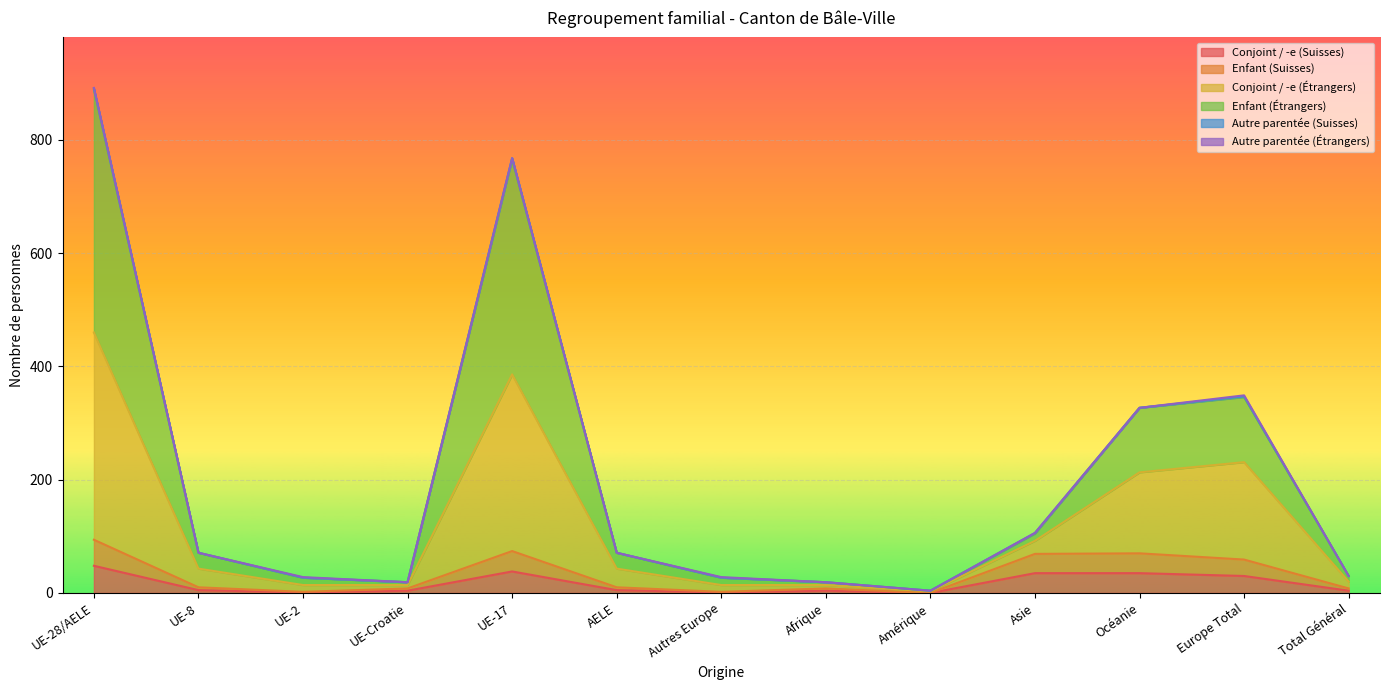

List the labels in order of Conjoint / -e (Suisses) value, largest first.

UE-28/AELE, UE-17, Asie, Océanie, Europe Total, UE-8, AELE, UE-Croatie, Afrique, Total Général, UE-2, Autres Europe, Amérique